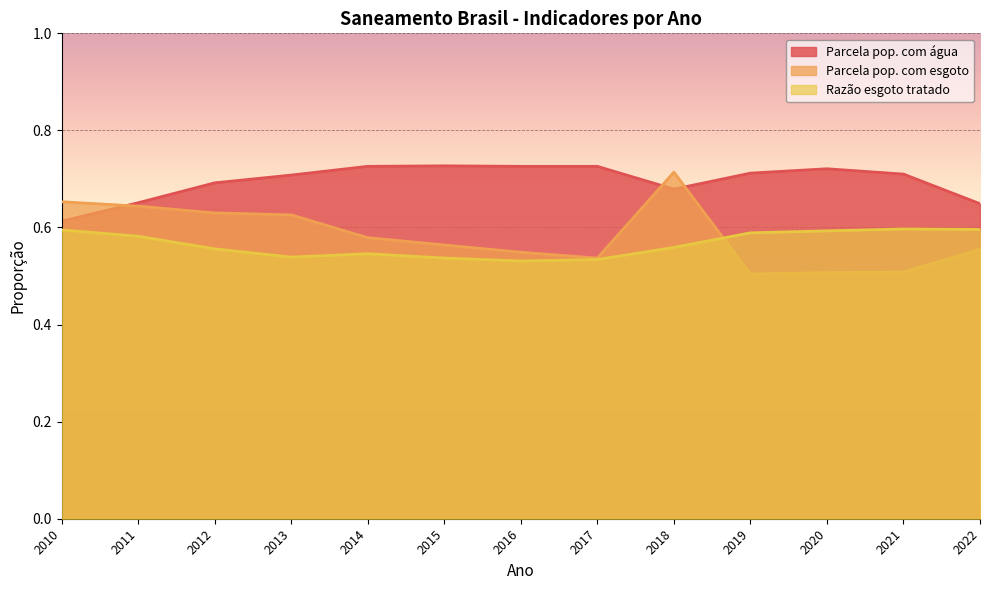

True or false: Parcela pop. com água and Razão esgoto tratado cross at least once.

False